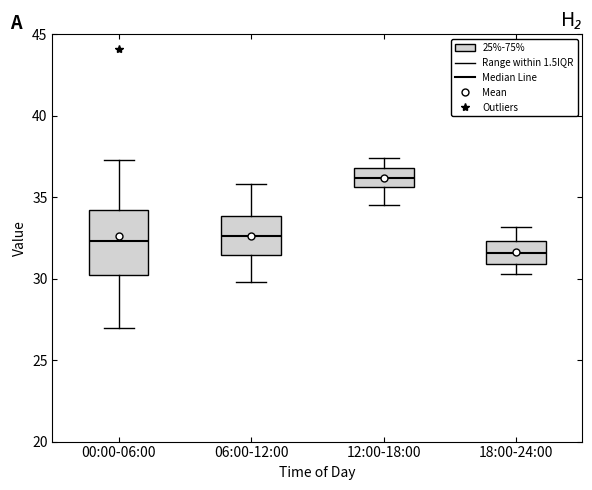

Reading left to right, transcribe this box plot: for each box, give where its median line is, the range the box spans, and where its two whiskers end, as read against the y-axis. The values are not printed on the chart, so give them approximately, as read against the axis.

00:00-06:00: median 32.5, box 30.0 to 34.0, whiskers 27.0 to 37.5
06:00-12:00: median 32.5, box 31.5 to 34.0, whiskers 30.0 to 36.0
12:00-18:00: median 36.0, box 35.5 to 37.0, whiskers 34.5 to 37.5
18:00-24:00: median 31.5, box 31.0 to 32.5, whiskers 30.5 to 33.0